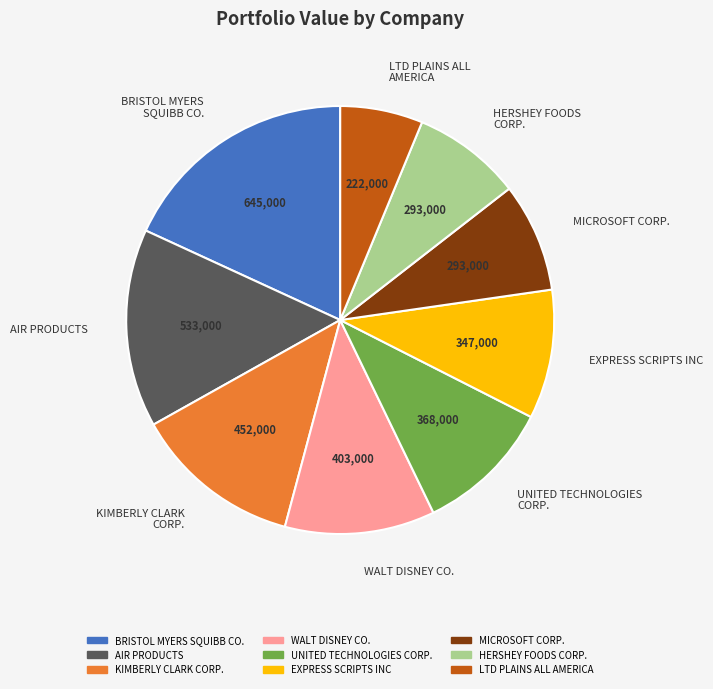

Does HERSHEY FOODS CORP. account for over 50% of the chart?

No